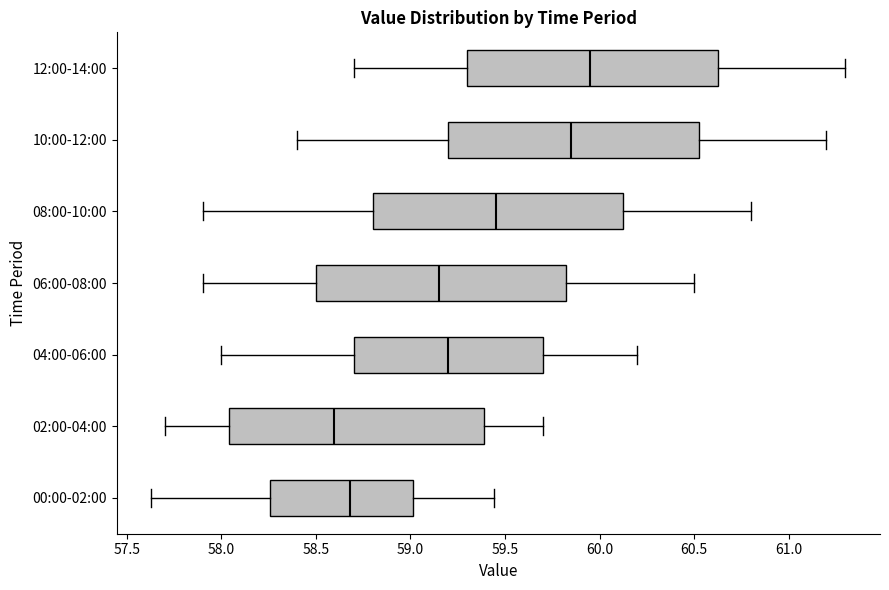

Reading bottom to top, read every box against the x-axis: the position of its median line, the range the box covers, and the ends of its whiskers. The values are not printed on the chart, so give them approximately, as read against the axis.

00:00-02:00: median 58.70, box 58.25 to 59.00, whiskers 57.65 to 59.45
02:00-04:00: median 58.60, box 58.05 to 59.40, whiskers 57.70 to 59.70
04:00-06:00: median 59.20, box 58.70 to 59.70, whiskers 58.00 to 60.20
06:00-08:00: median 59.15, box 58.50 to 59.85, whiskers 57.90 to 60.50
08:00-10:00: median 59.45, box 58.80 to 60.15, whiskers 57.90 to 60.80
10:00-12:00: median 59.85, box 59.20 to 60.55, whiskers 58.40 to 61.20
12:00-14:00: median 59.95, box 59.30 to 60.65, whiskers 58.70 to 61.30